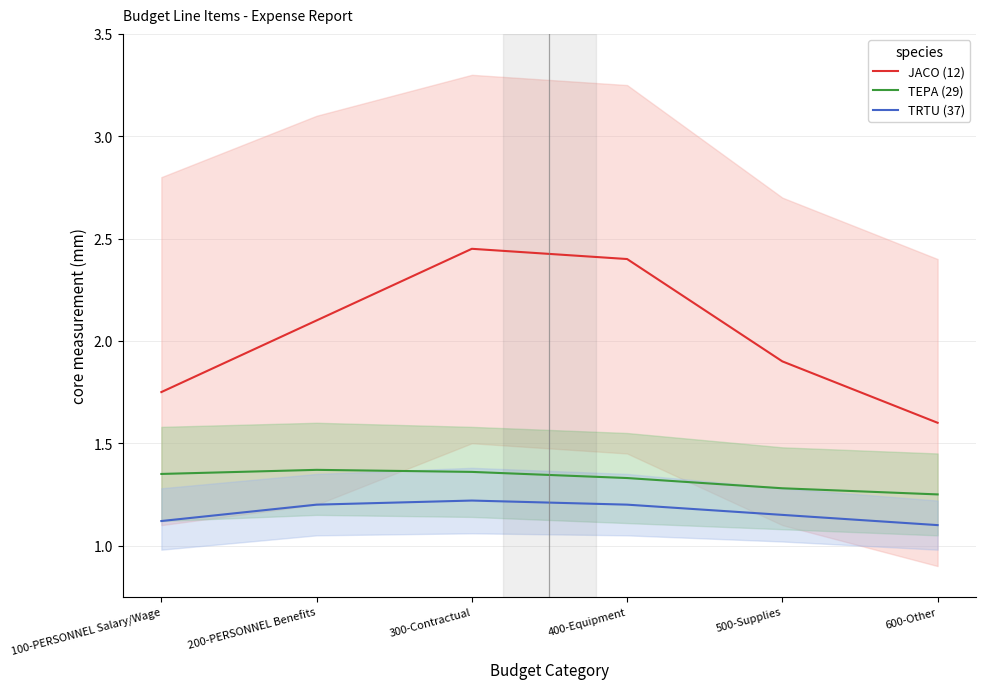

True or false: TEPA (29) and TRTU (37) cross at least once.

False